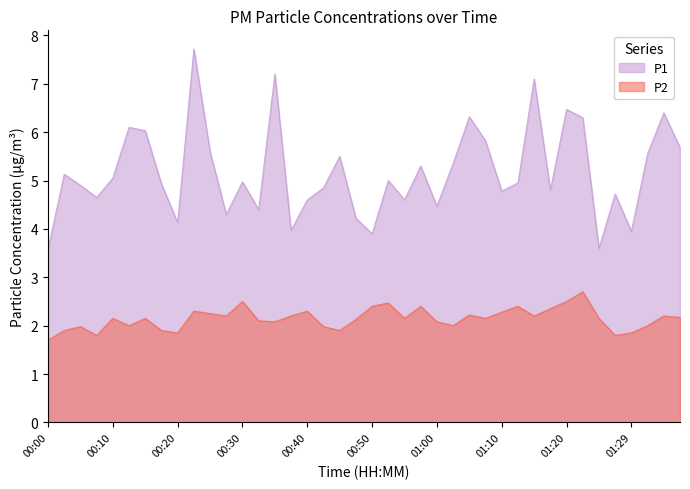

What is the spread (max minus min) of values at 00:30?

2.5